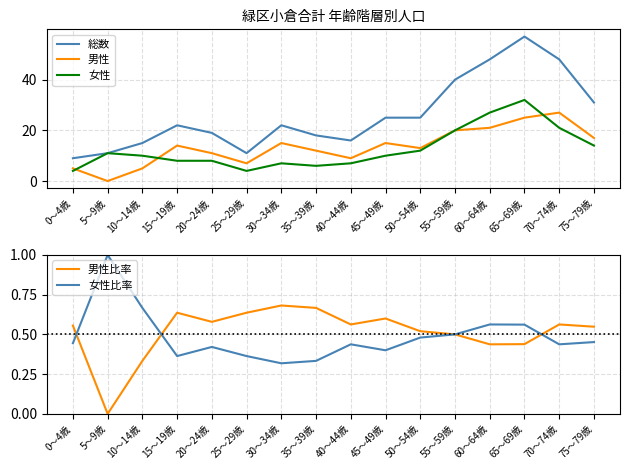

What is the sum of all 男性 values?

216